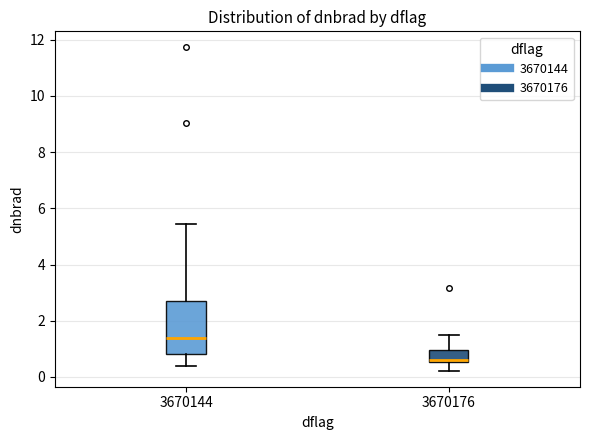

Which box has the lowest median line?

3670176